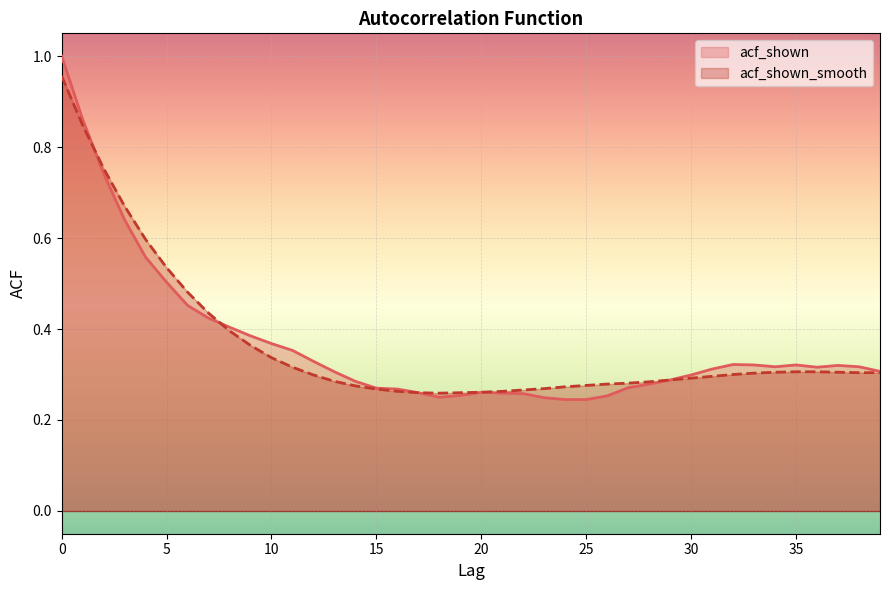

What is the lowest value of the acf_shown_smooth series?

0.3